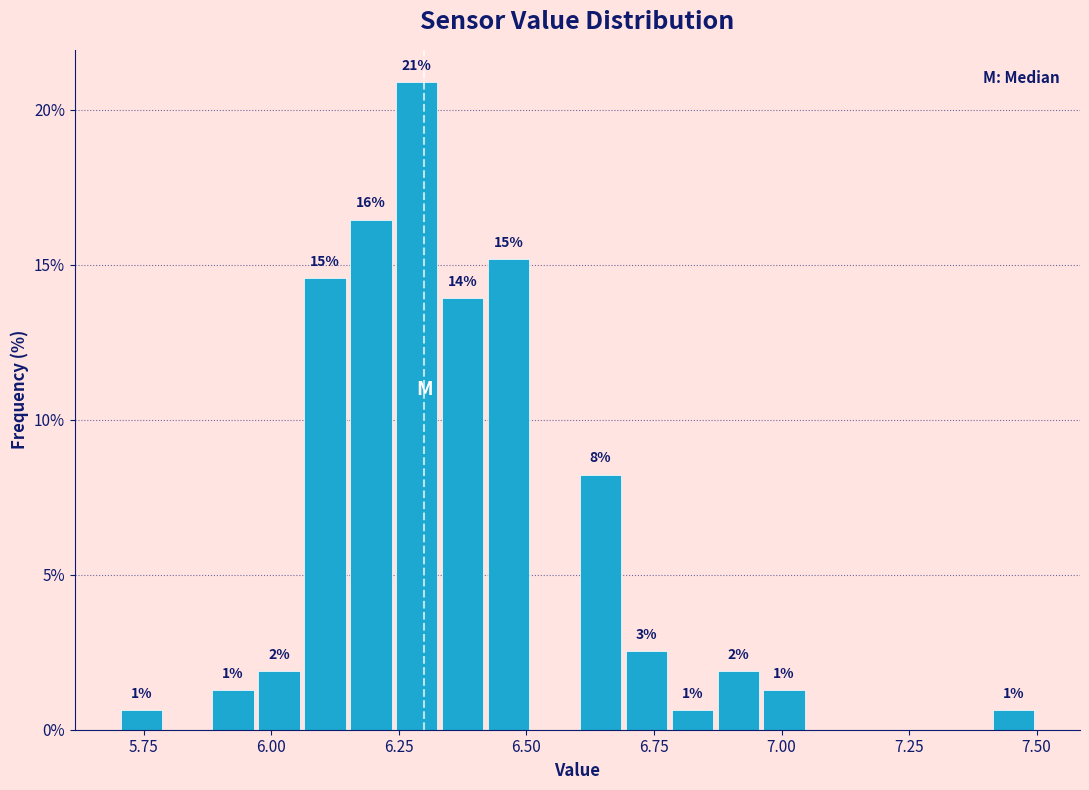

Read against the x-axis, roughly where is the centre of the tallest bar?

6.30